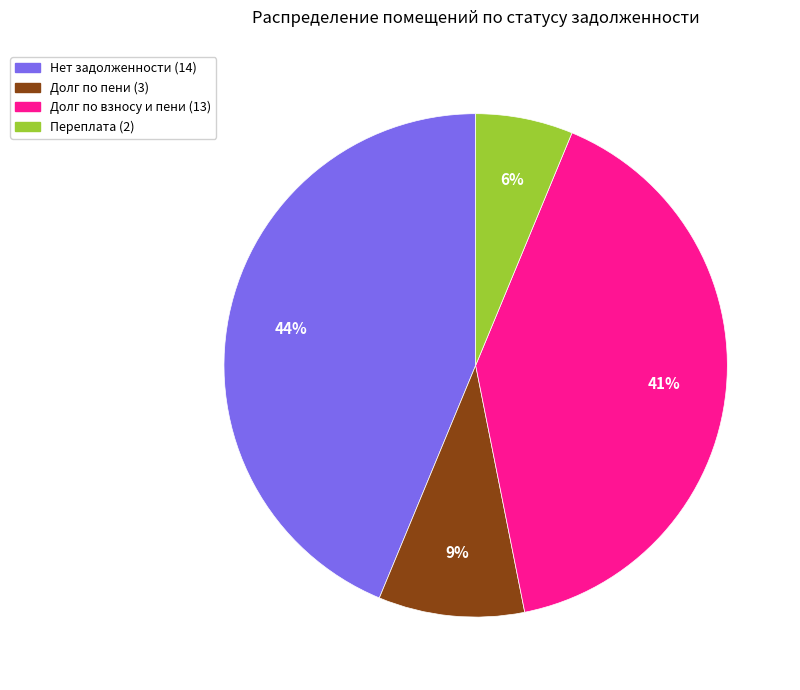

Count the number of slices in the pie.

4